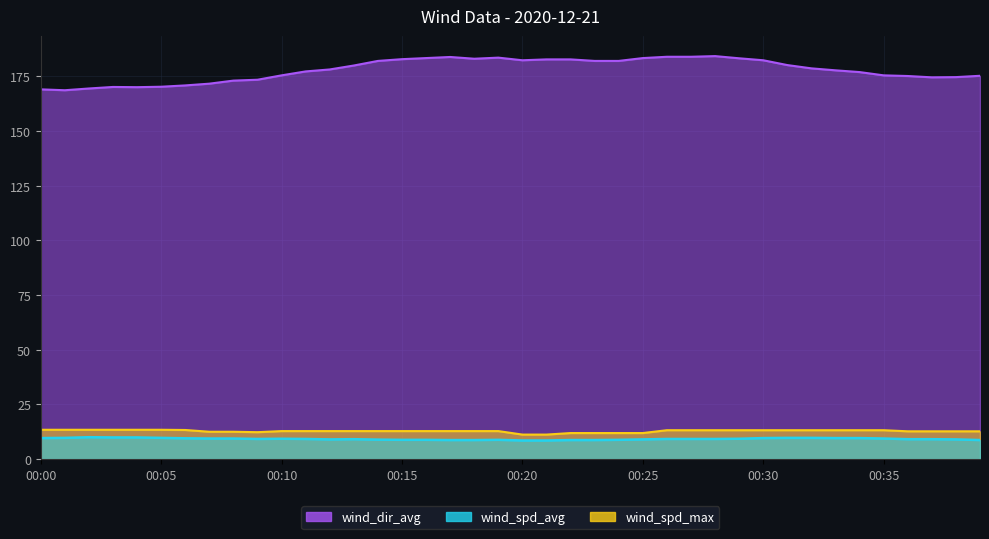

What is the difference between the wind_spd_avg values at 00:32 and 00:02?

0.3